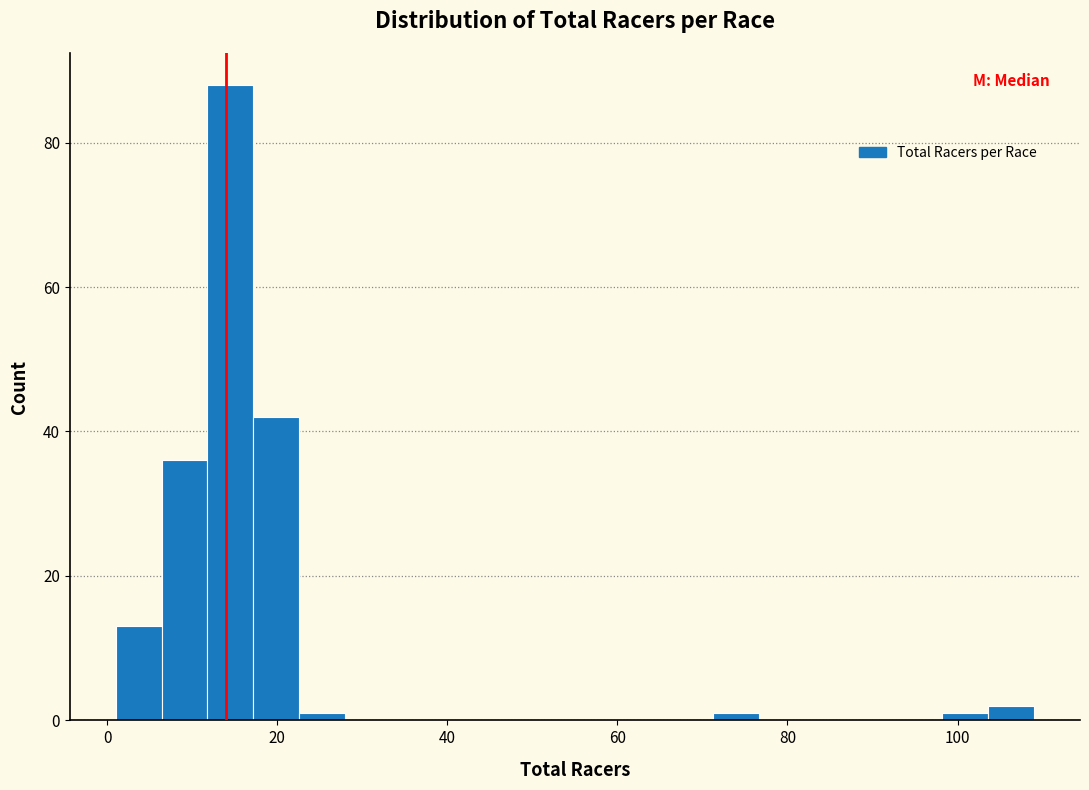

Around what value on the x-axis is the tallest bar? Give the approximate position of its centre, as read against the axis.

14